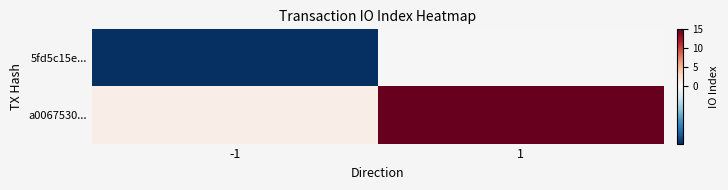

Count the number of data series in this chart.

2